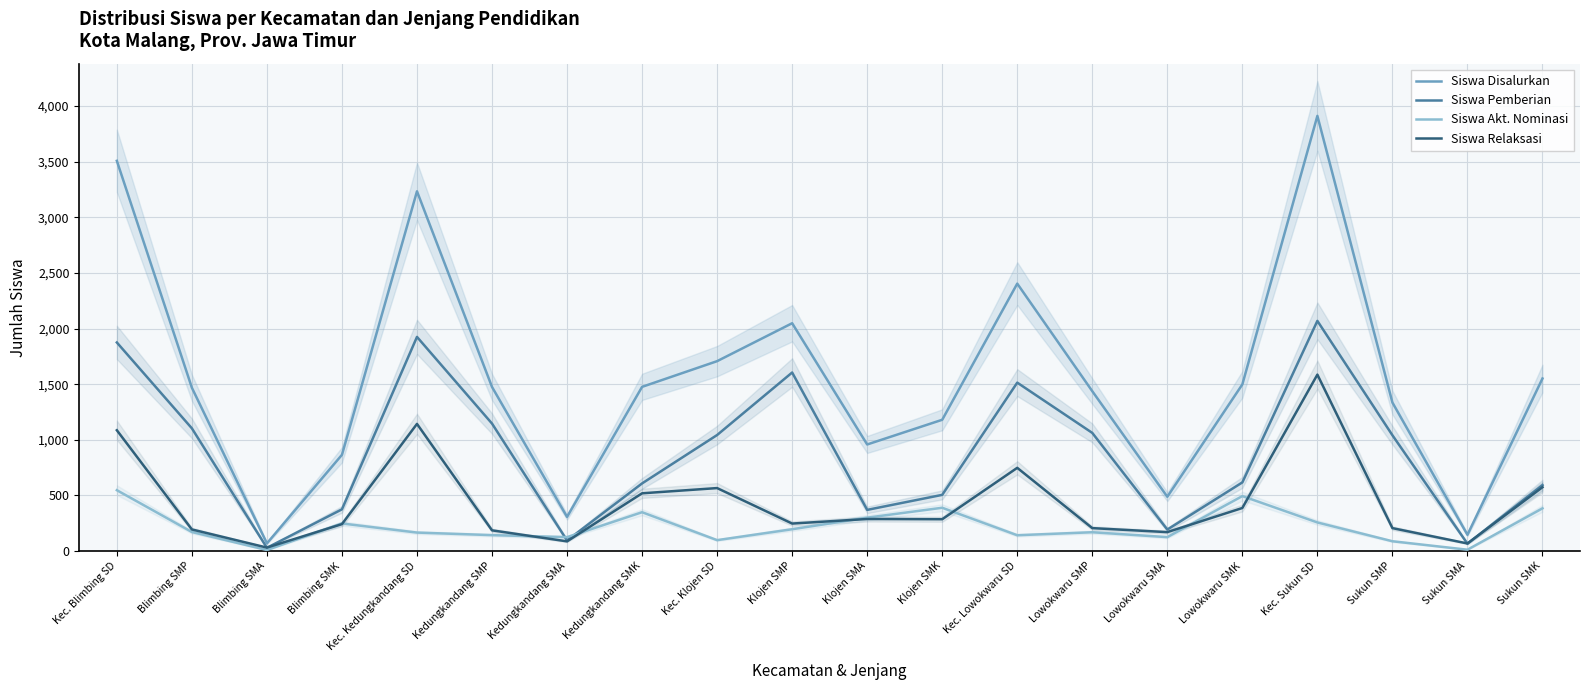

In Siswa Pemberian, how many points are lower than both neighbors (excluding endpoints)?

5